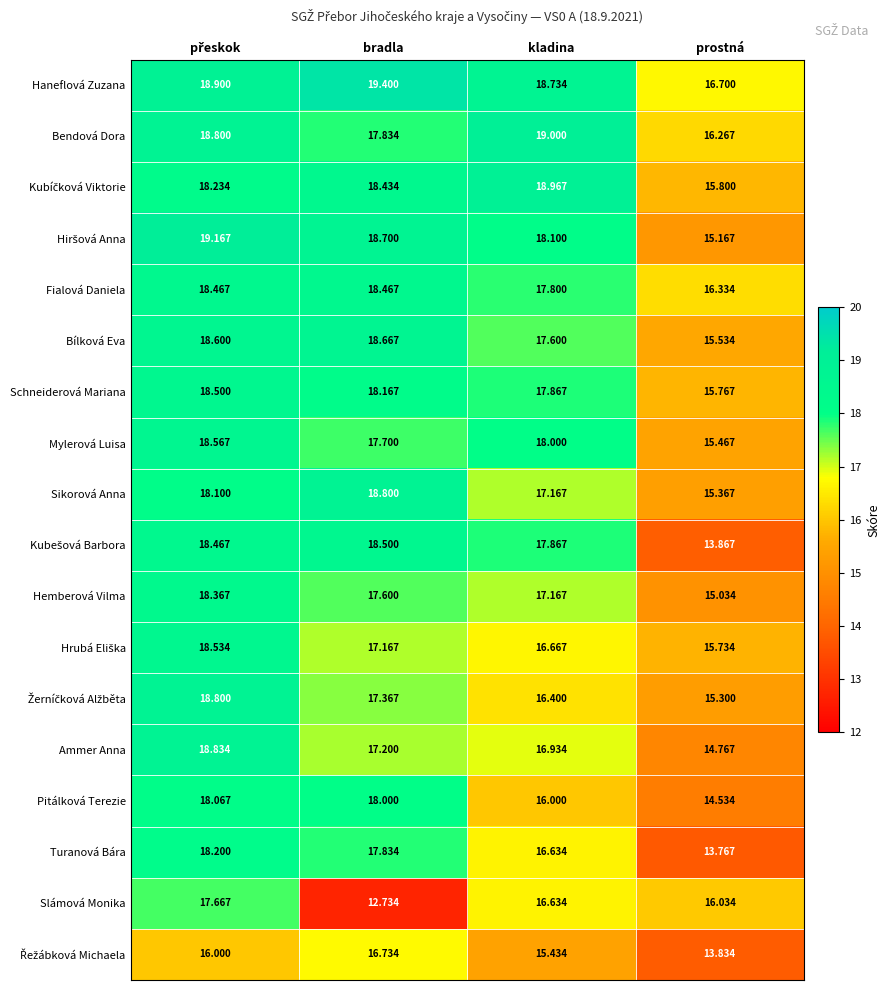

Is the value of Pitálková Terezie at bradla greater than the value of Haneflová Zuzana at prostná?

Yes